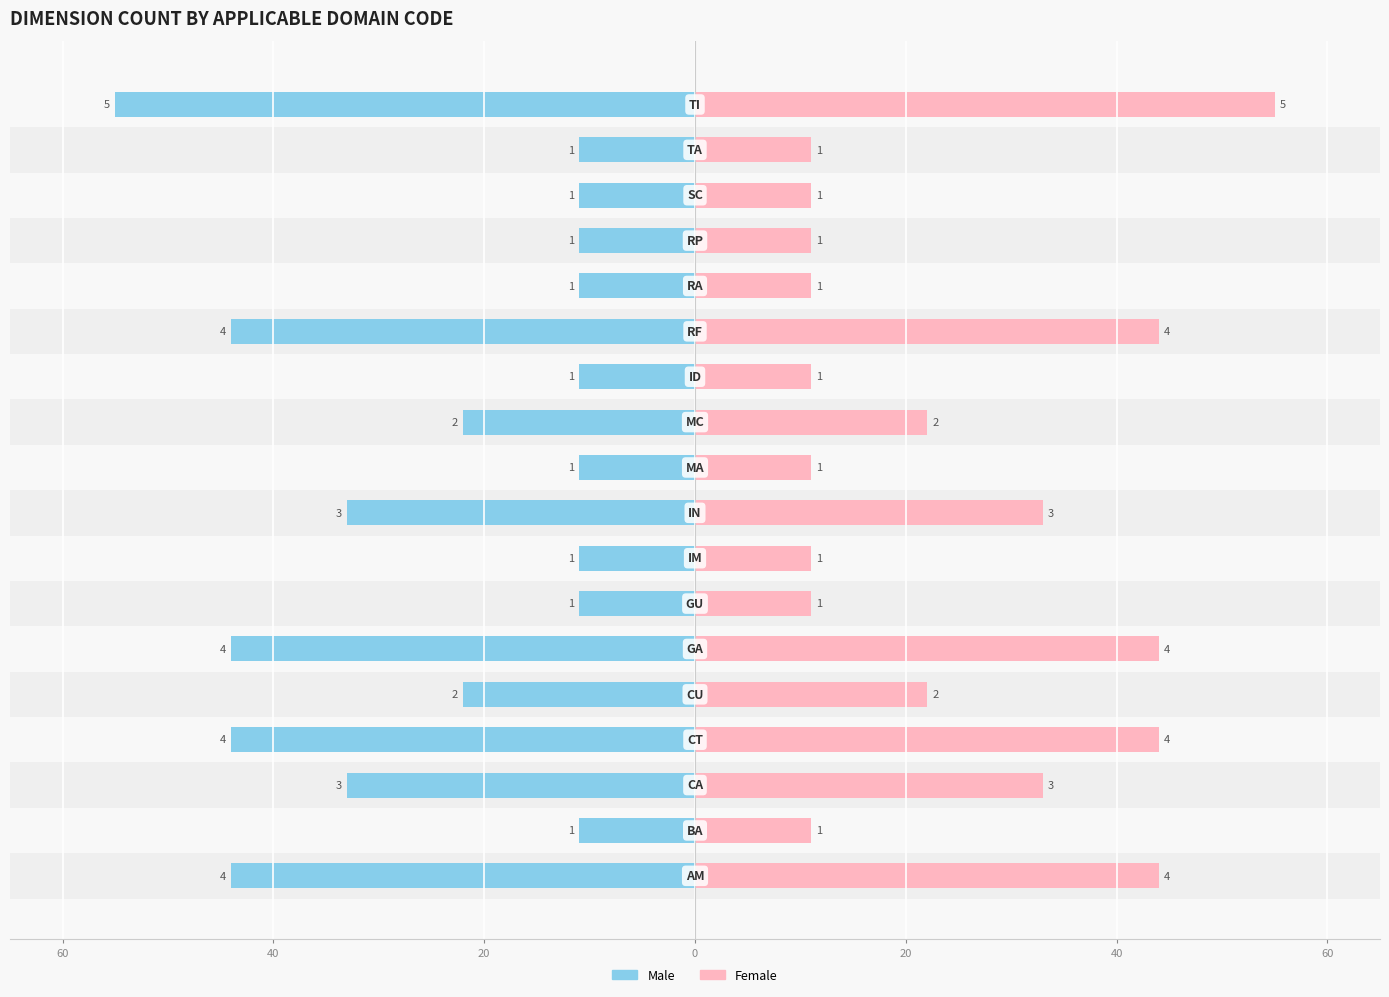

How many Male values are between -44 and -11?

17